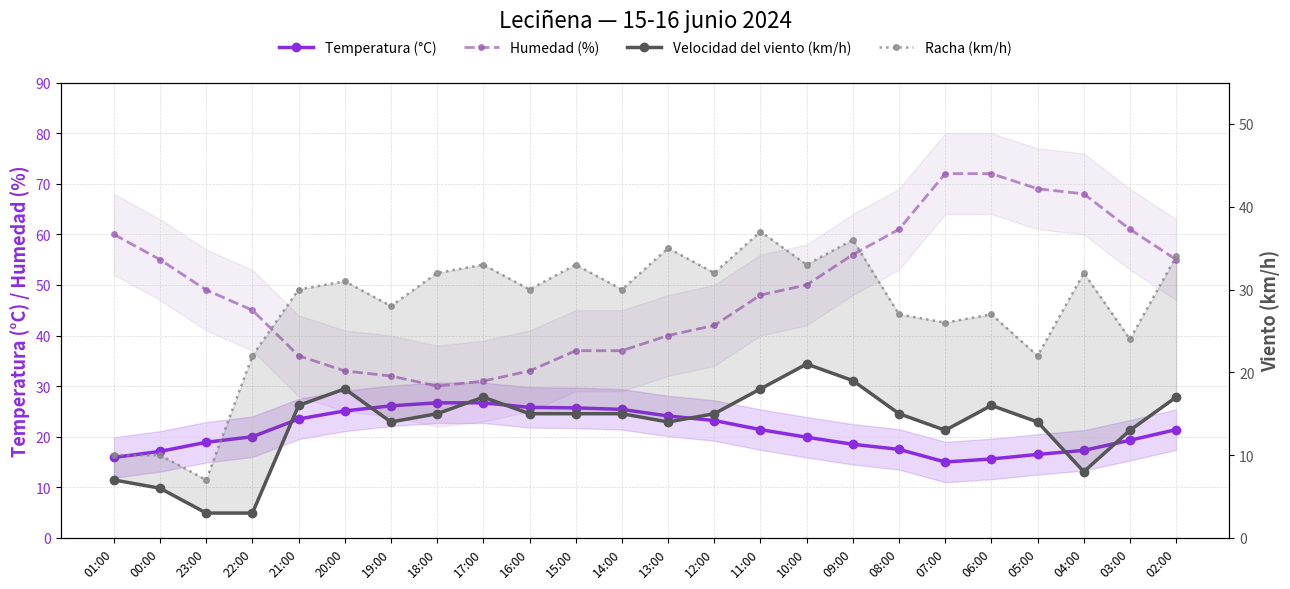

Which category has the lowest value across all series?

23:00